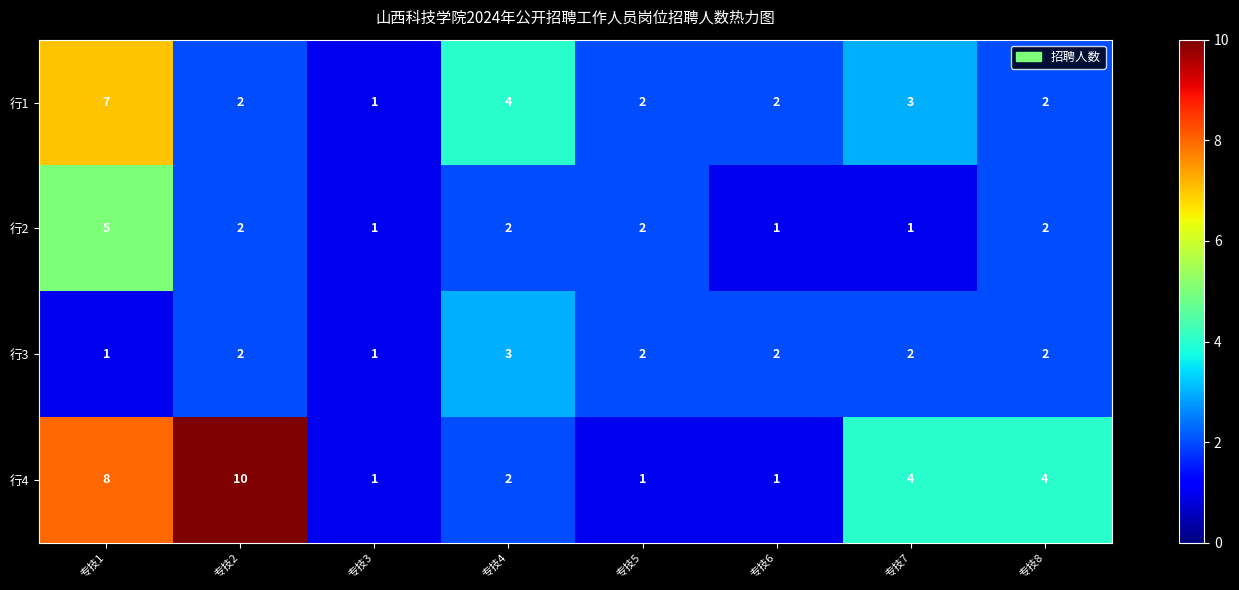

What is the sum of the 行2 values at 专技8 and 专技2?

4